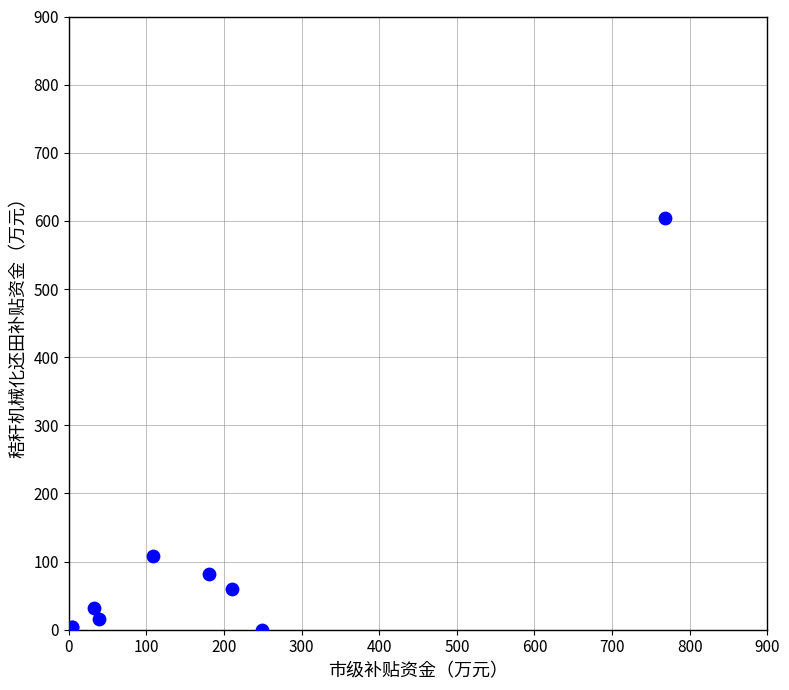

What Y value in the scatter plot is closest to 302?

107.8